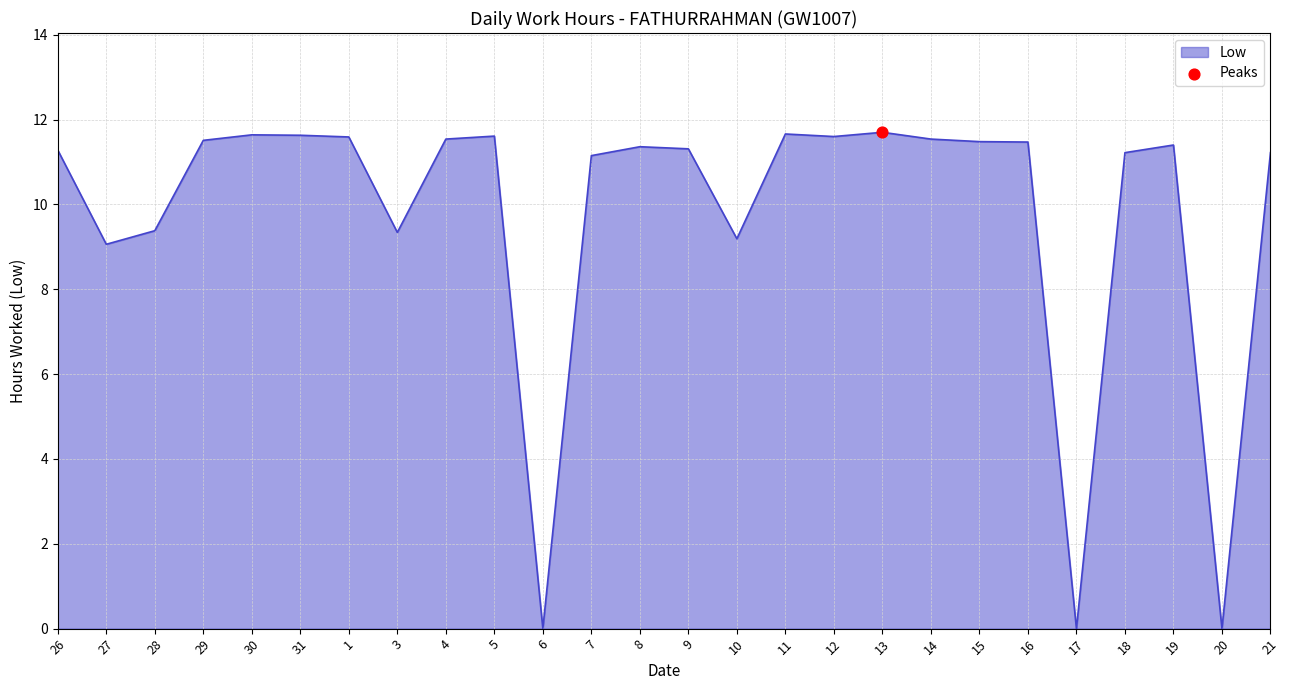

What is the change in value from 3 to 17?

-9.3